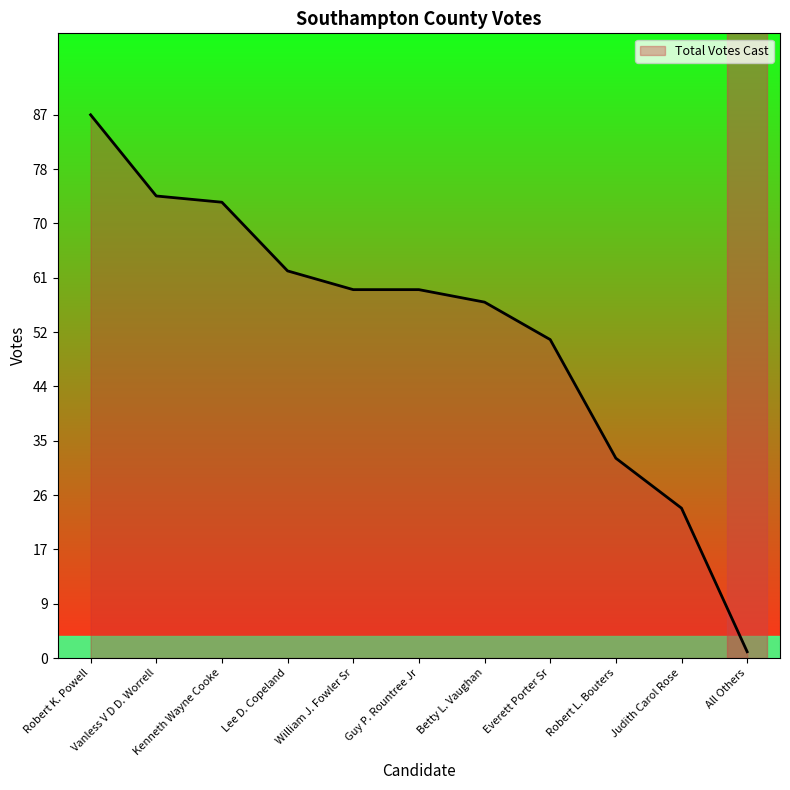

Reading left to right, list all the values displayed in this chart.

87	74	73	62	59	59	57	51	32	24	1